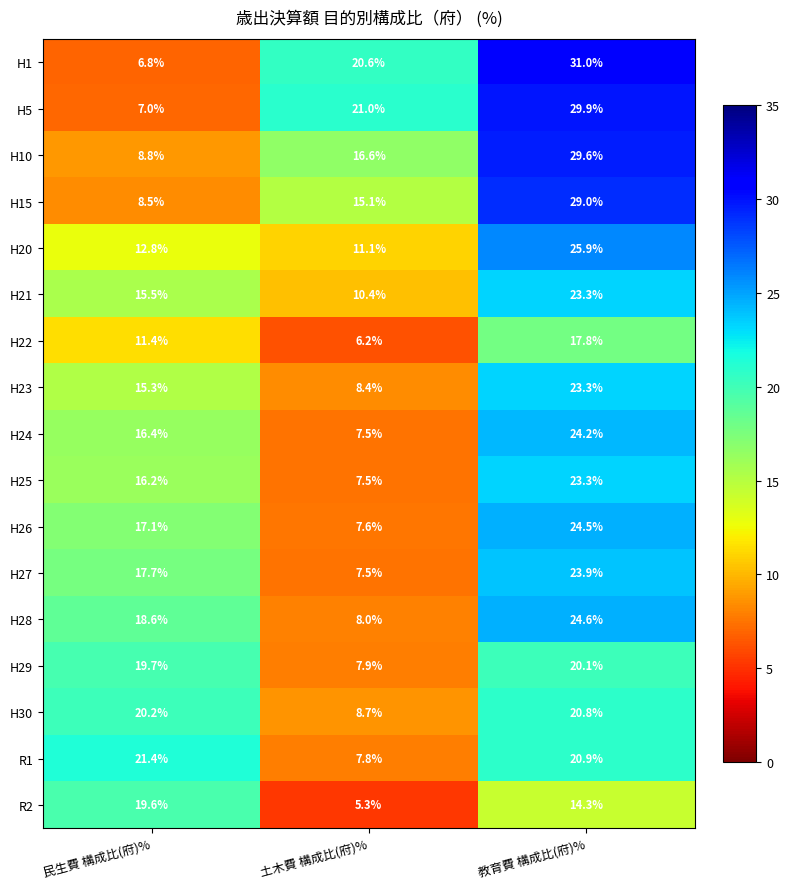

How many series are shown in this chart?

17